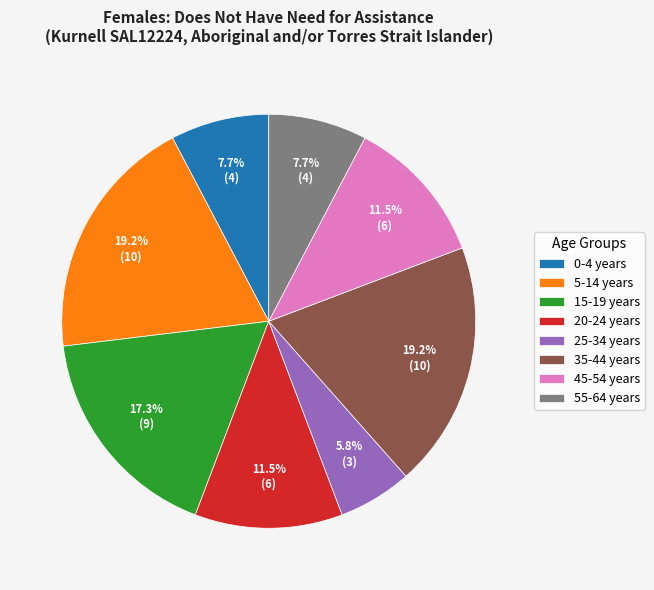

The 45-54 years slice represents 20% of the pie. True or false?

False